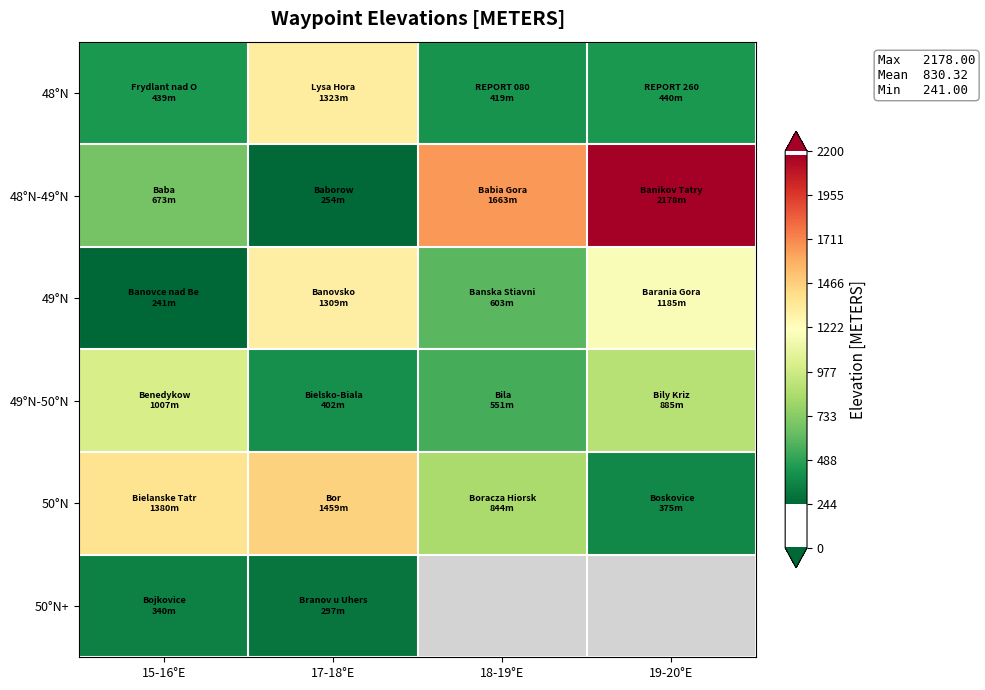

How many distinct data groups are displayed?

6